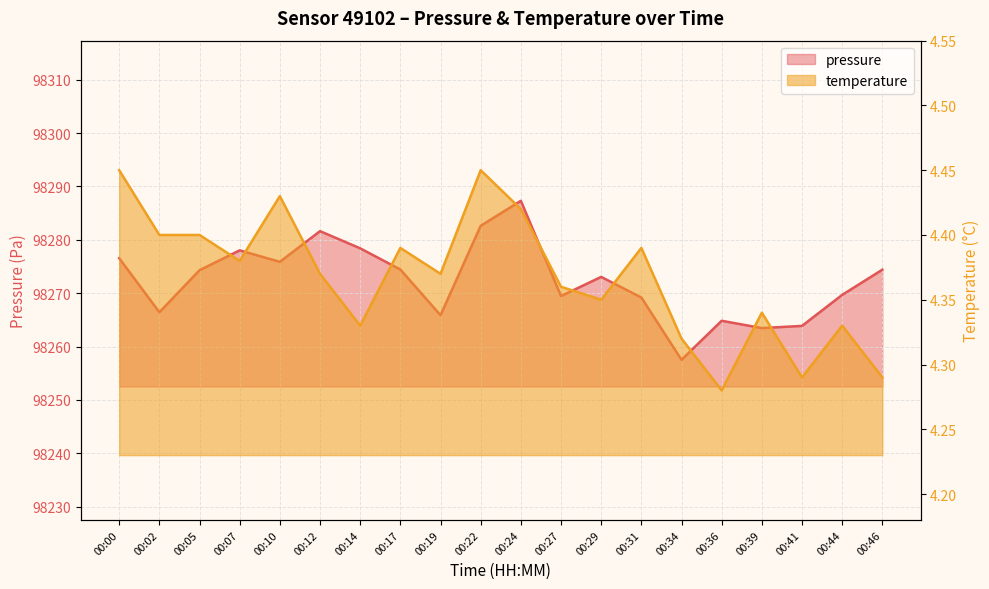

What is the spread (max minus min) of values at 00:41?

98259.6